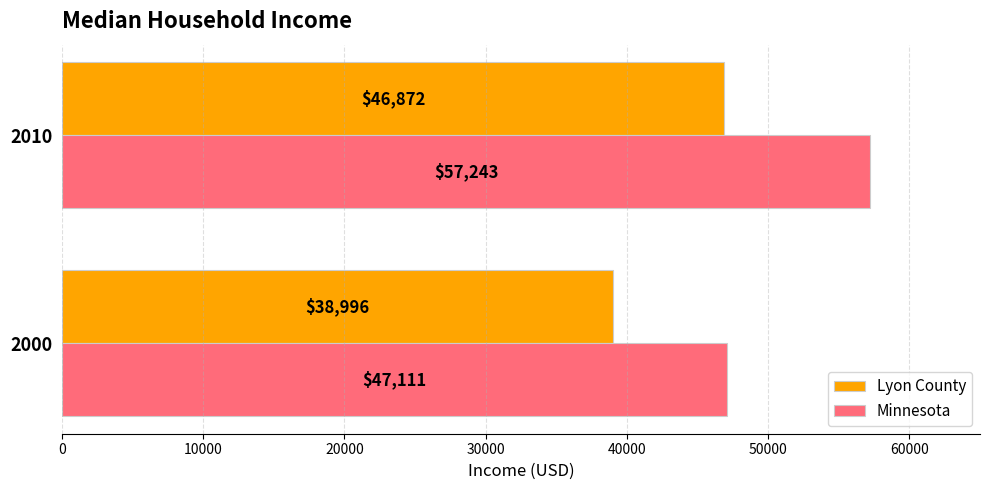

Which series has the widest spread of values?

Minnesota